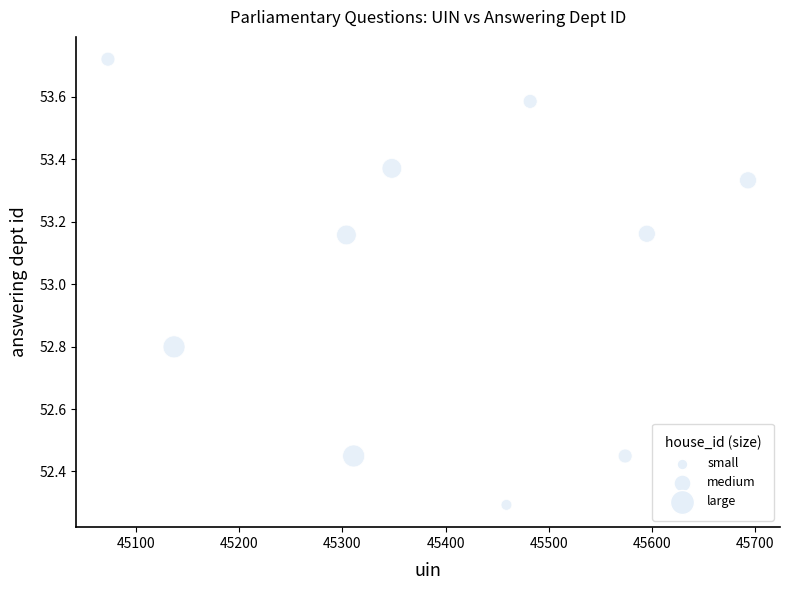

What is the average Y value?

53.0